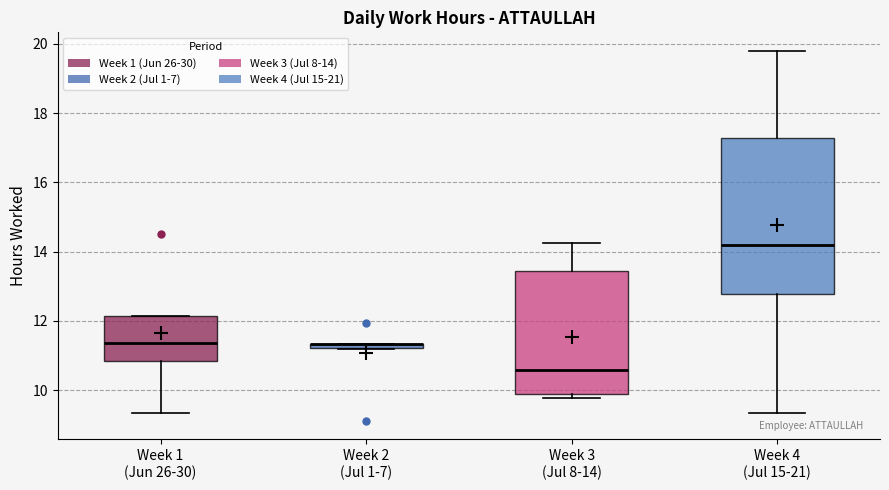

Where does the lower whisker of the box for Week 1 (Jun 26-30) end on the y-axis? The values are not printed on the chart, so give them approximately, as read against the axis.

9.4